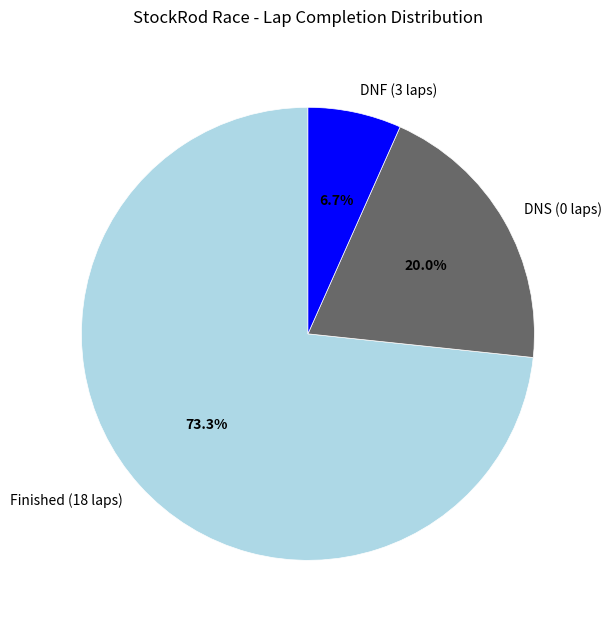

Which slice represents more than half of the pie?

Finished (18 laps)